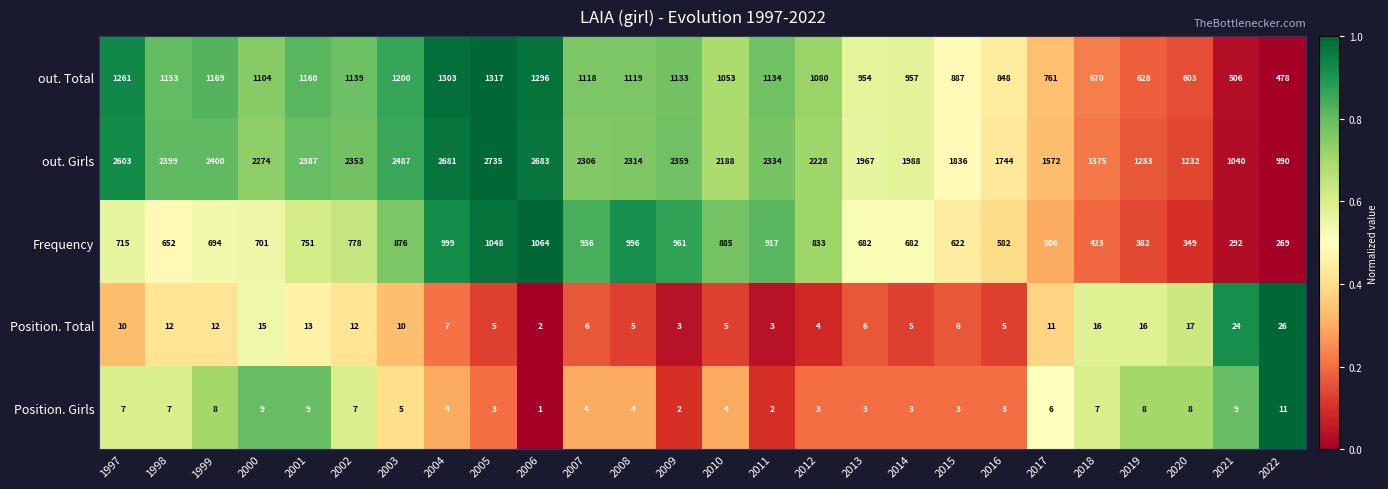

What is the approximate value of Position. Girls at 1998, to the nearest 10?

10